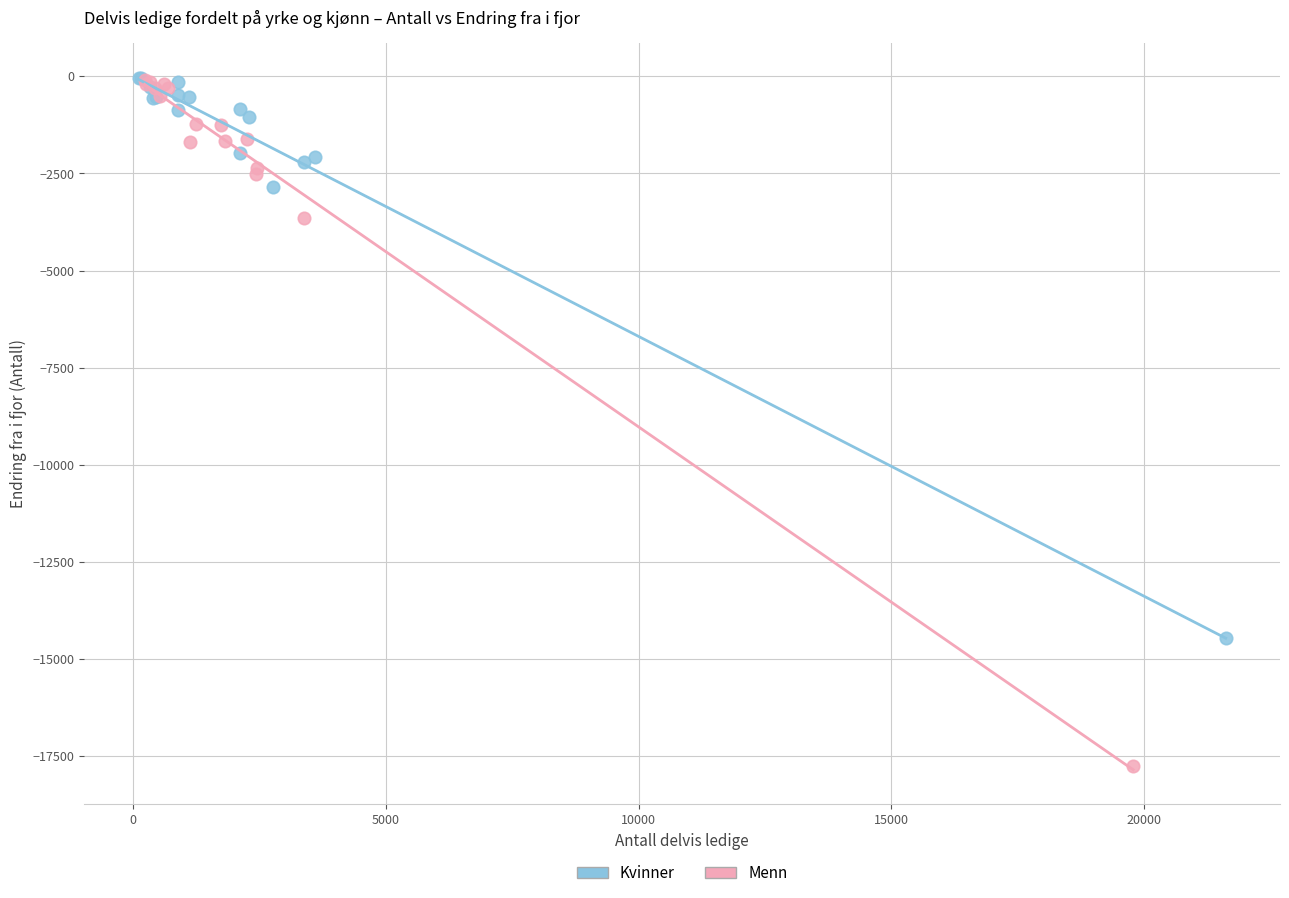

Which series reaches the minimum Y coordinate?

Menn